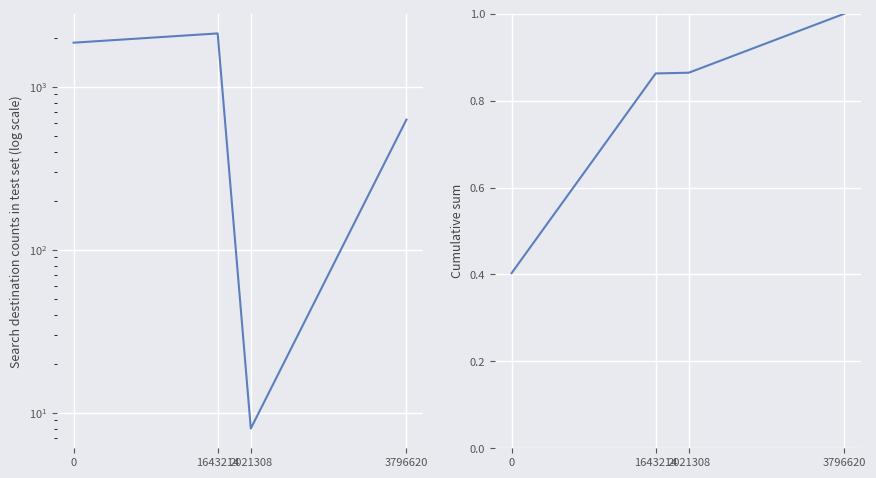

At which category does TIMESCOMPLETED reach its first local valley?

2021308